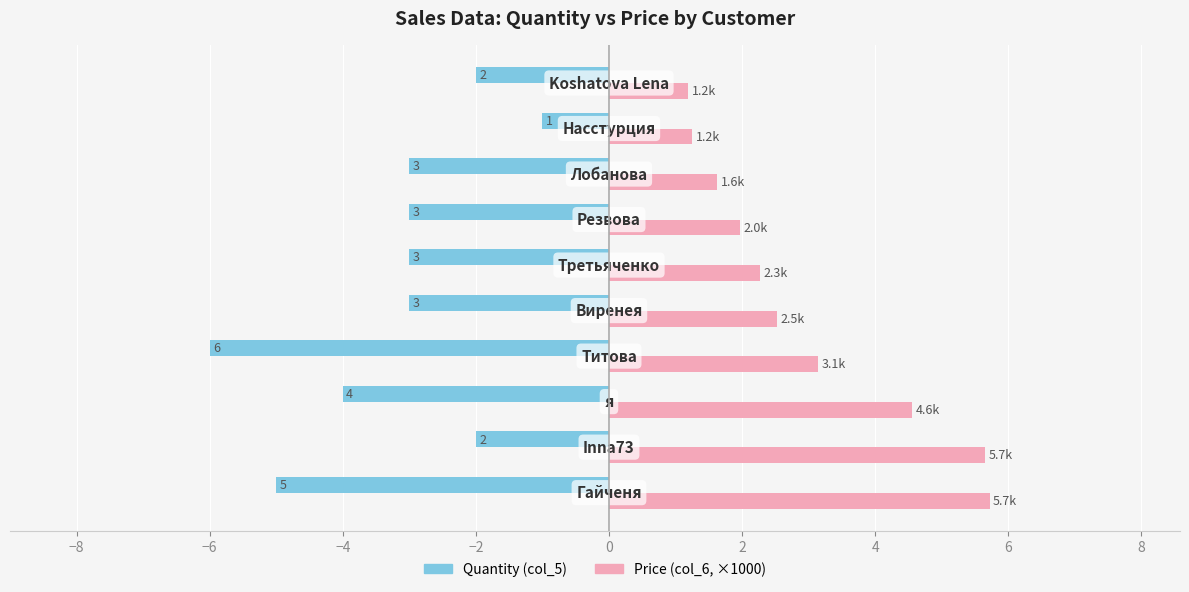

List the series in order of their overall mean, highest first.

Price (col_6, ×1000), Quantity (col_5)